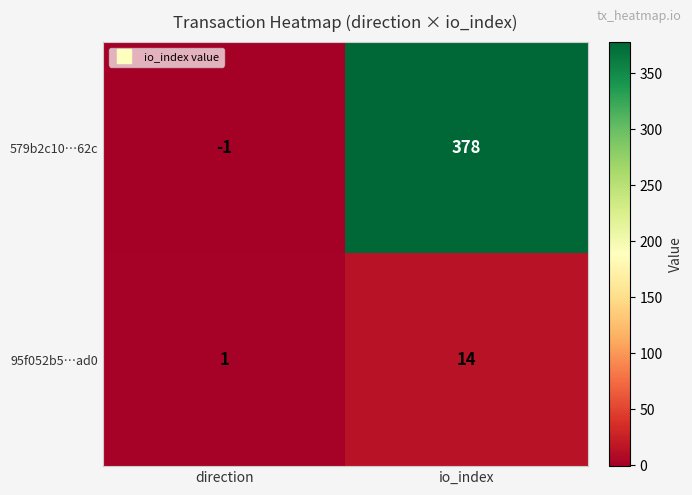

Rank the series at direction from lowest to highest value.

579b2c10…62c, 95f052b5…ad0